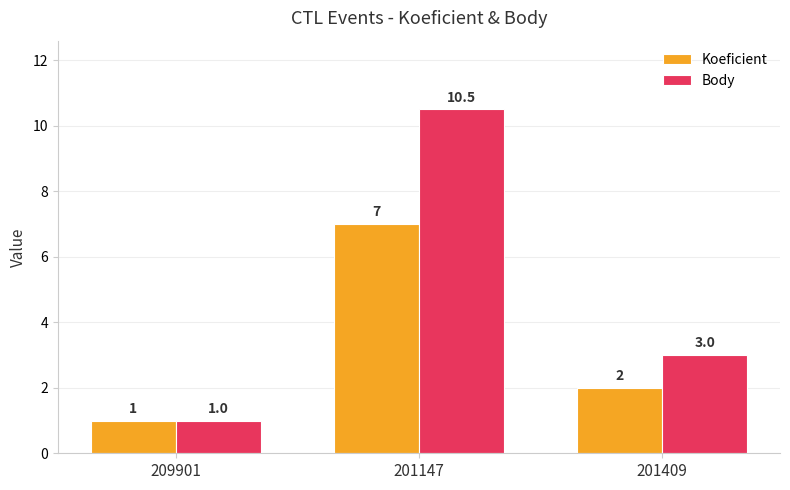

How many series are shown in this chart?

2